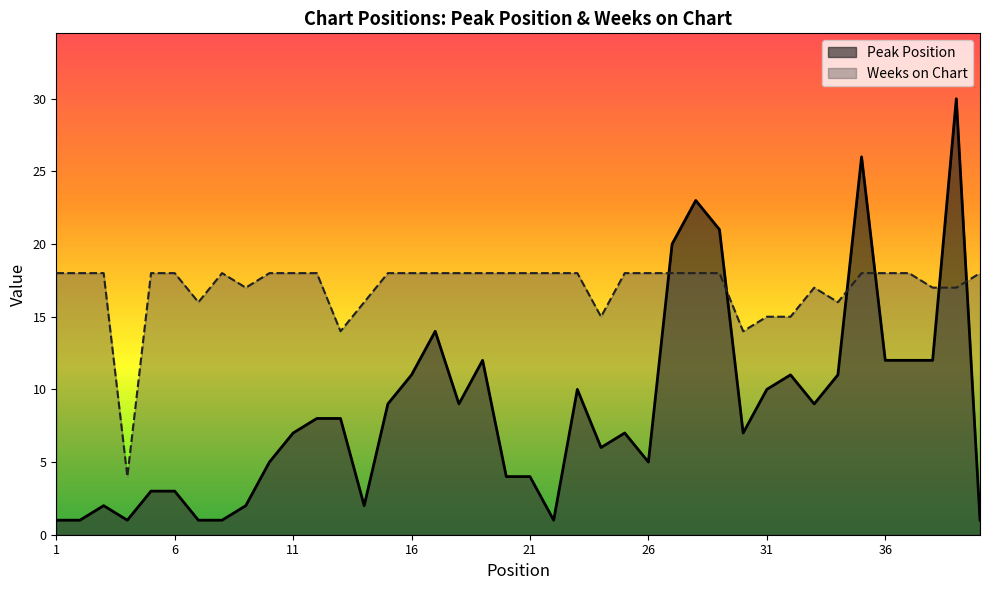

Which series has the widest spread of values?

Peak Position